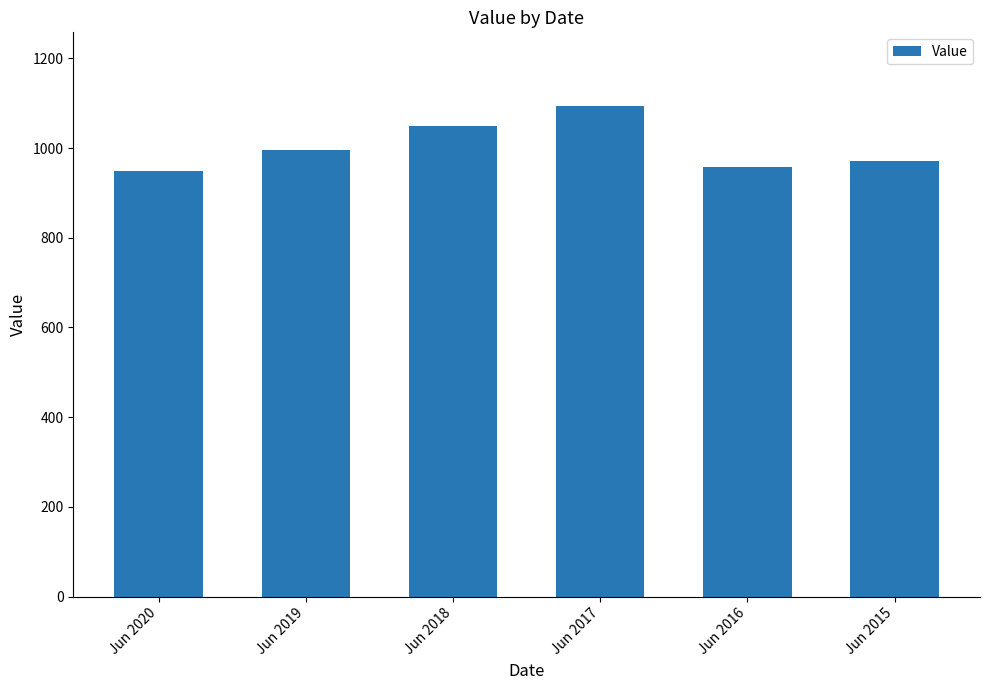

The value at Jun 2017 is 1094.1. True or false?

True